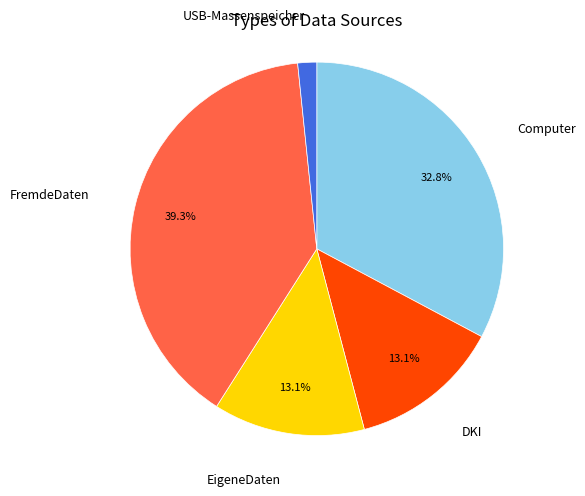

Is there any slice that represents more than half of the pie?

No